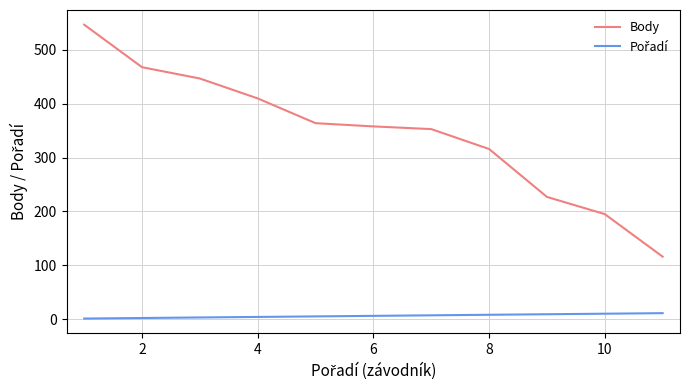

Which series has the widest spread of values?

Body